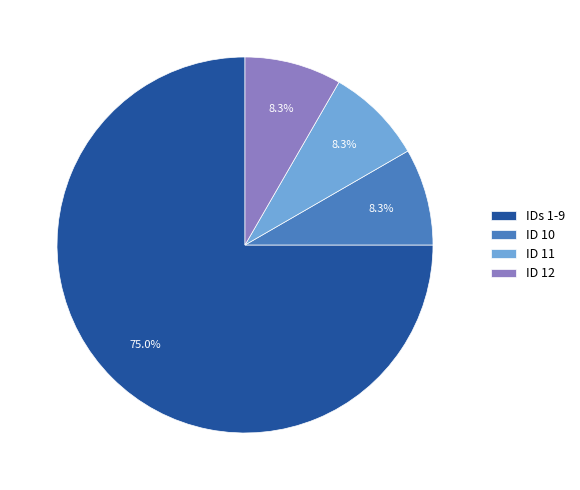

Which has a higher value, IDs 1-9 or ID 12?

IDs 1-9